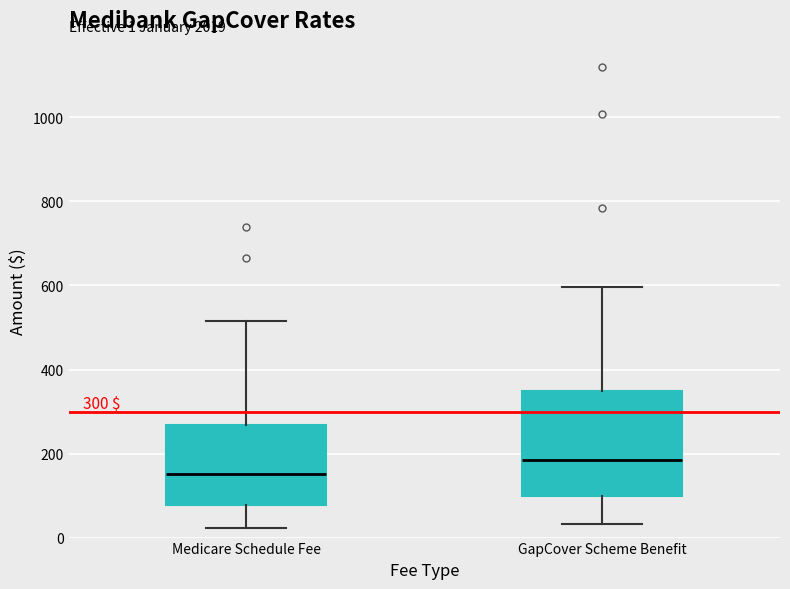

Which box's median line is the lowest?

Medicare Schedule Fee